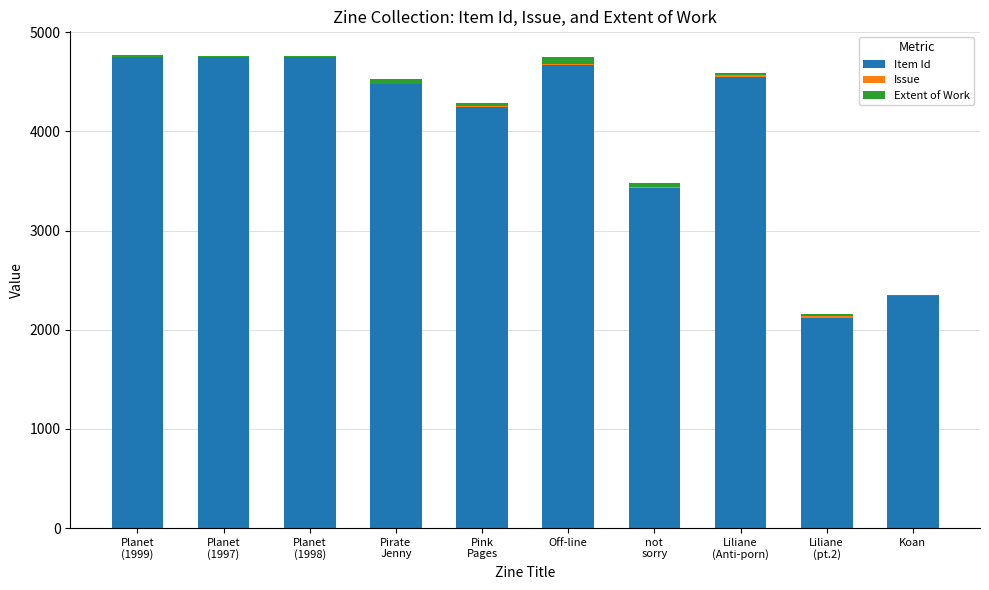

How many data points does each series have?

10